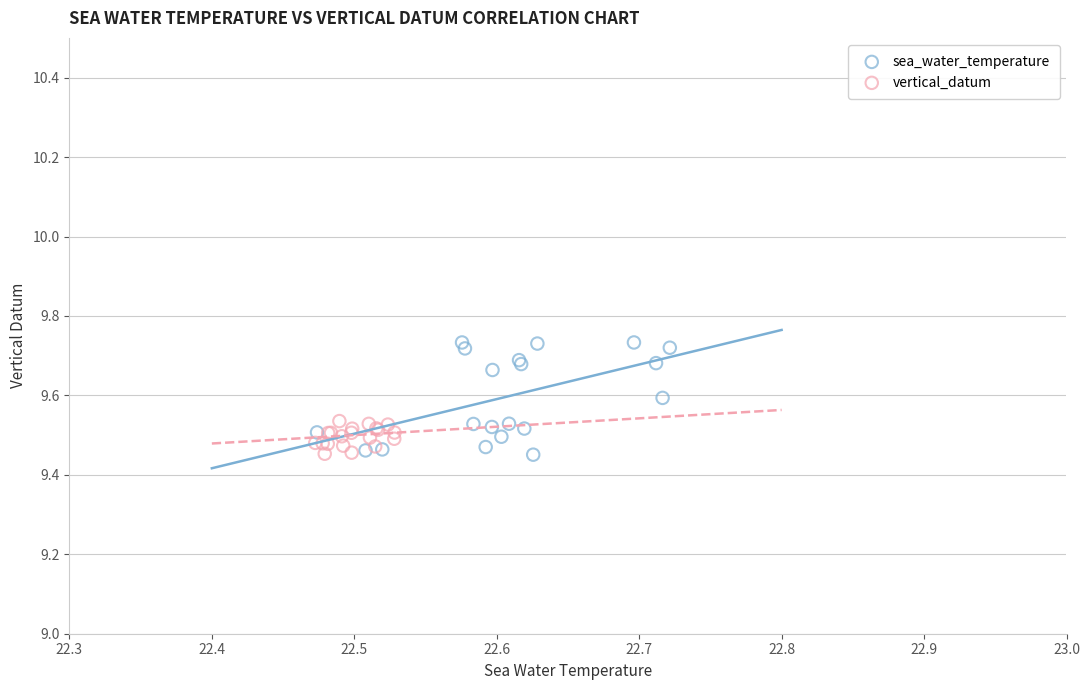

Which series has the widest spread of Y values?

sea_water_temperature